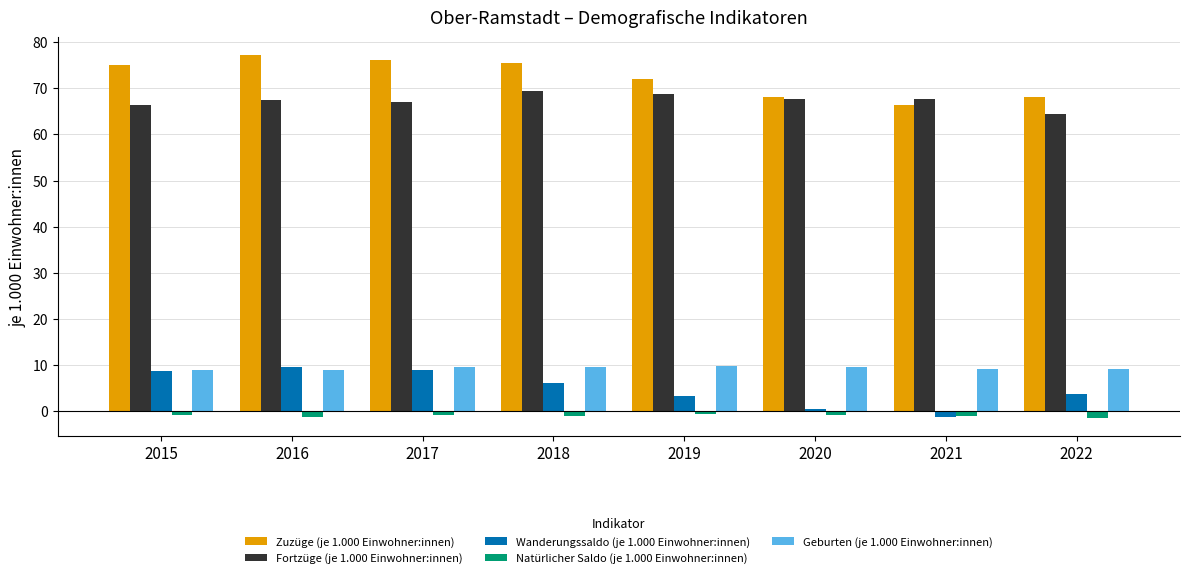

How many values in the Wanderungssaldo (je 1.000 Einwohner:innen) series exceed 6?

4